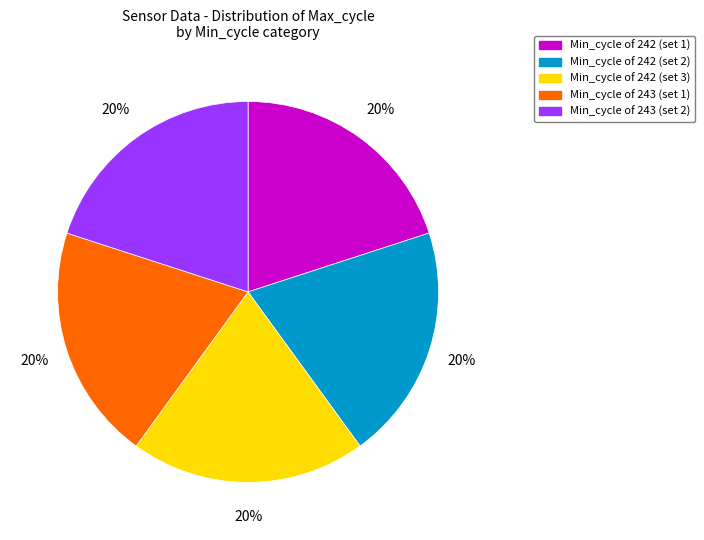

To the nearest percent, what percentage of the pie is Min_cycle of 242 (set 3)?

20%